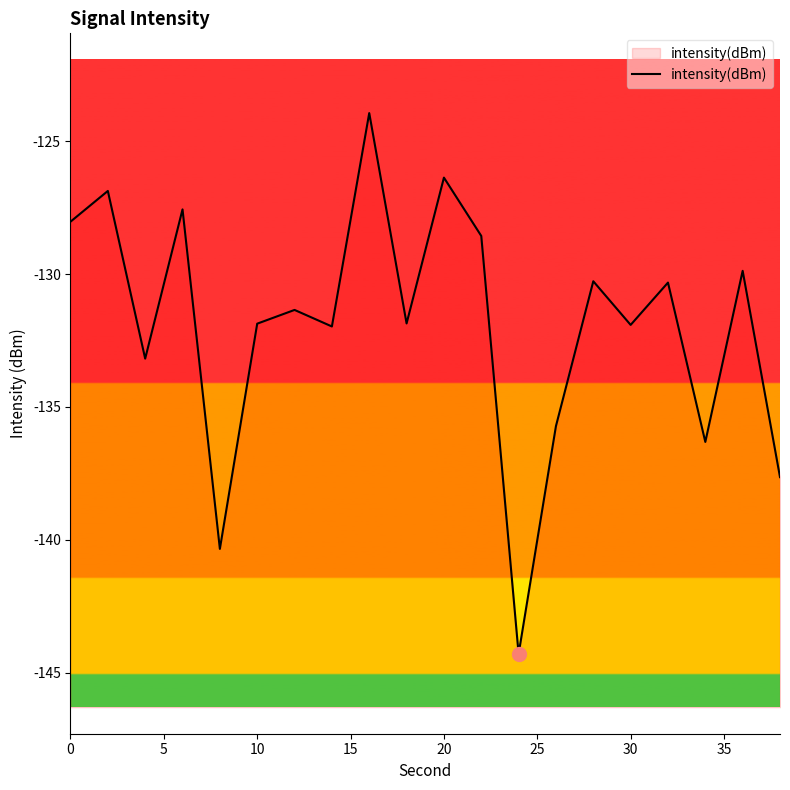

What is the difference between the values at 30 and 0?

3.9